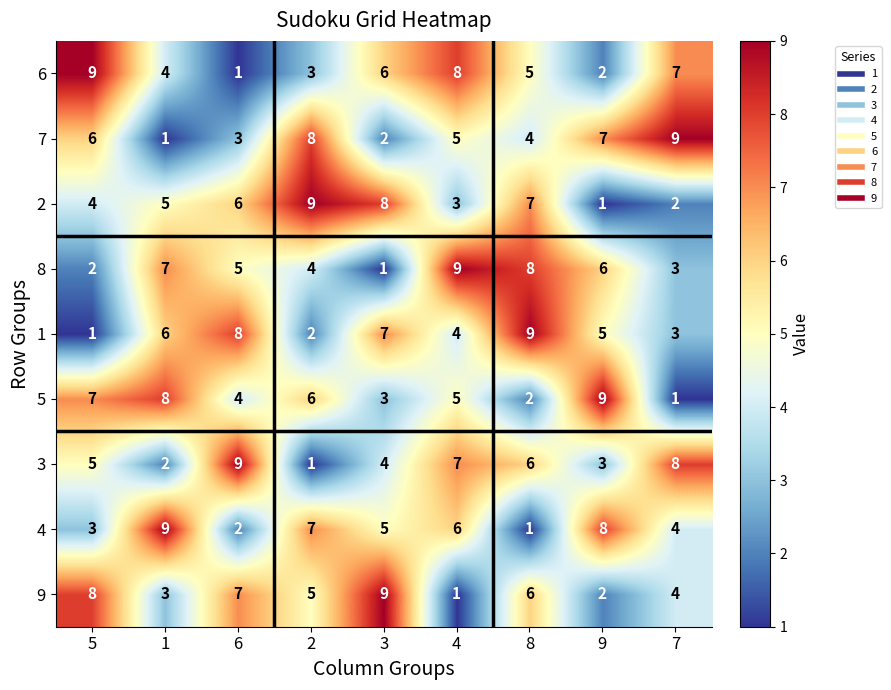

The 3 series shows 3 at 4. True or false?

False